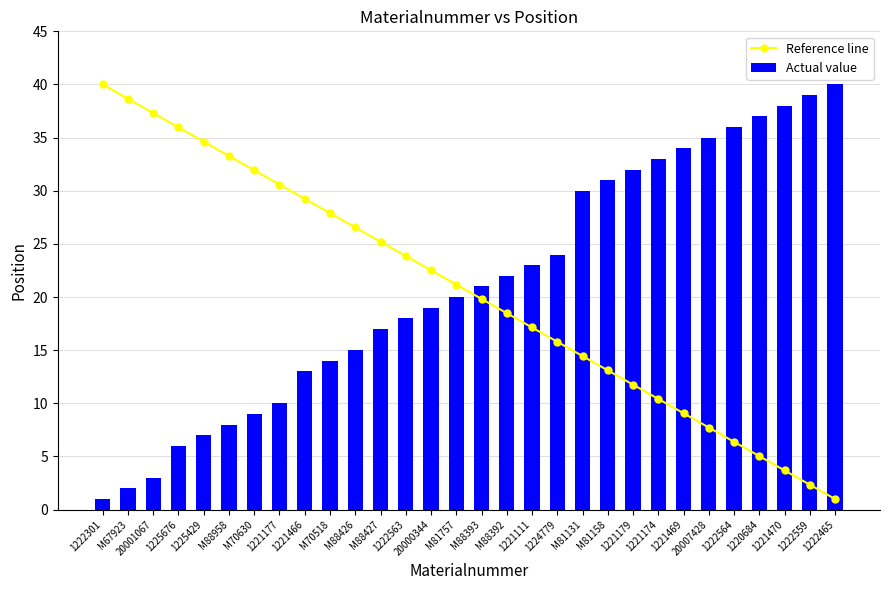

At which label does Reference line first exceed 21?

1222301